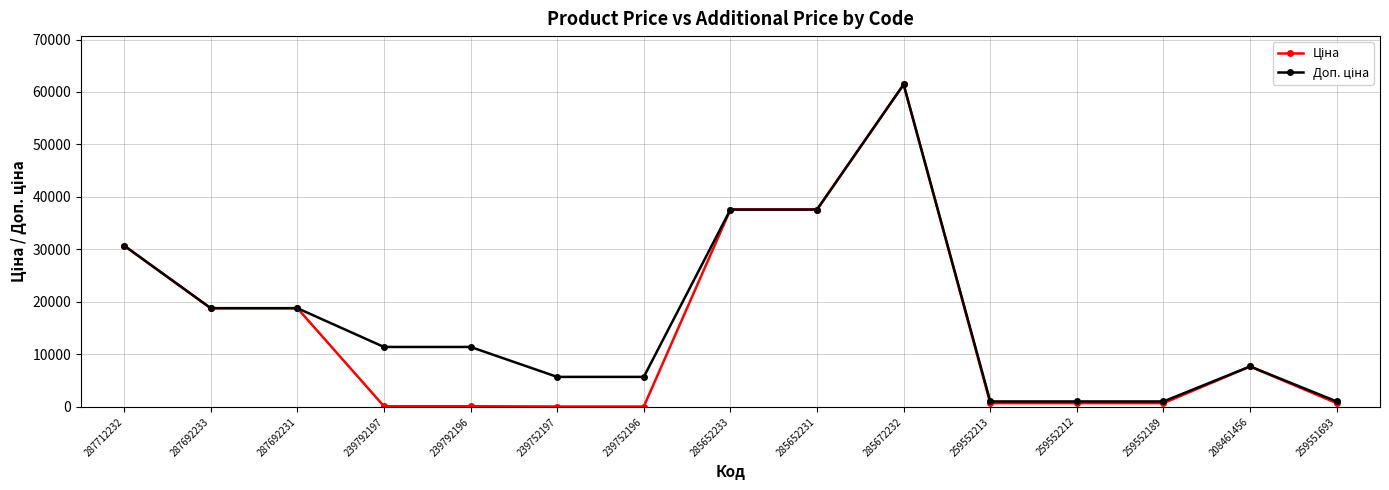

What is the total value across all series at 208461456?

15386.3